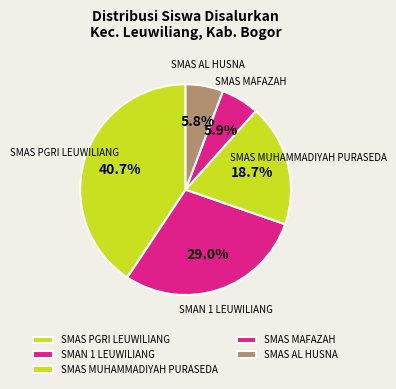

Which slice is the largest?

SMAS PGRI LEUWILIANG